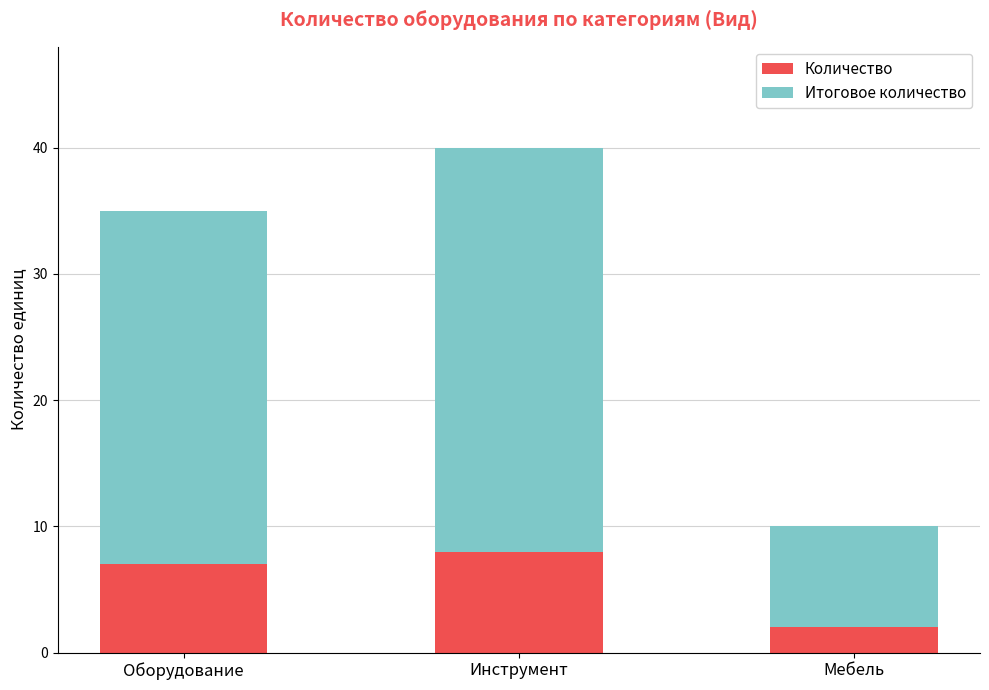

Which category has the highest value in the Количество series?

Инструмент